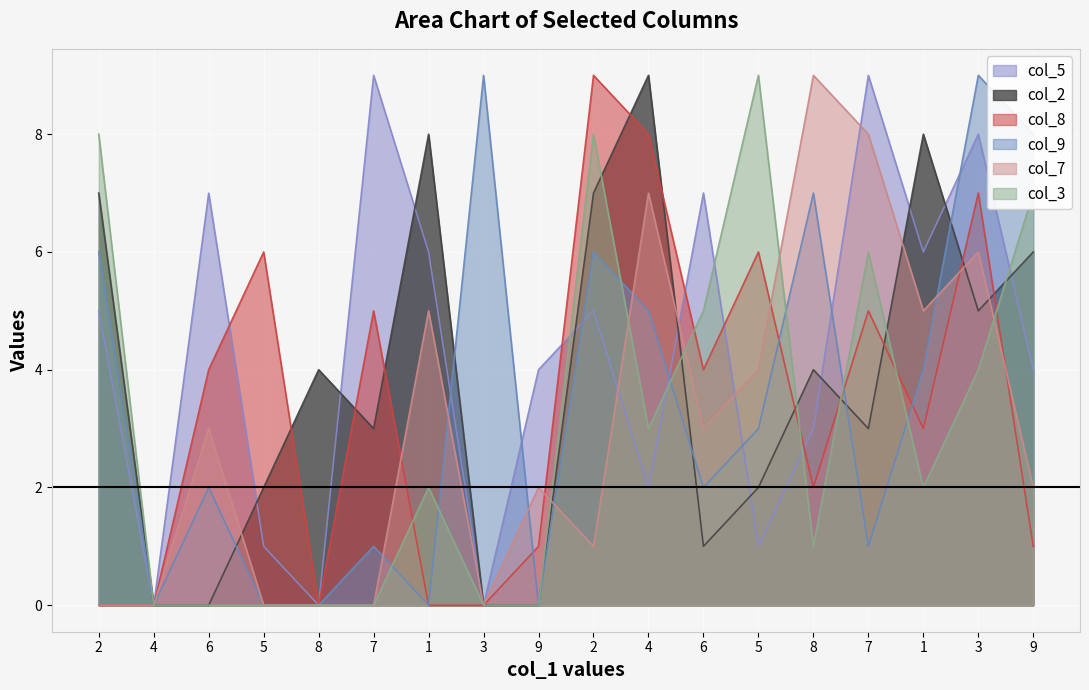

How many interior local valleys does the col_8 series have?

4